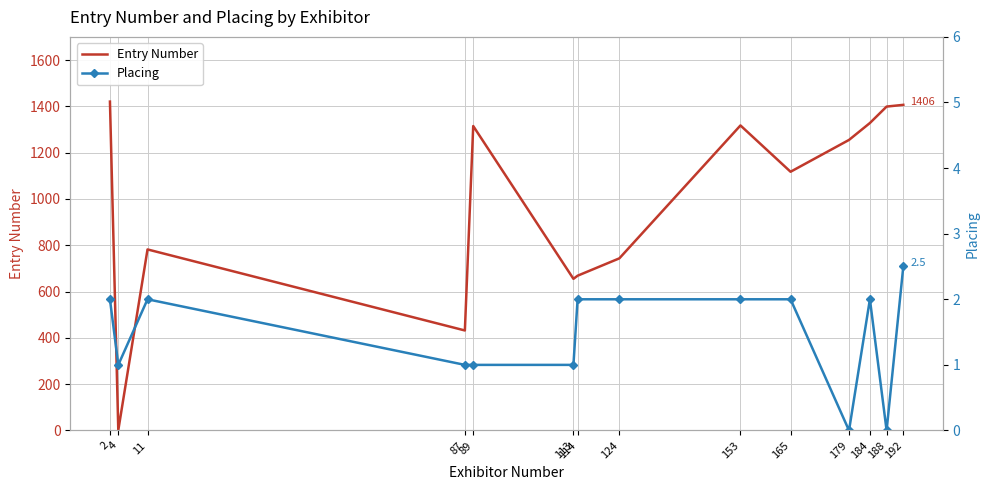

Which series has the largest range (max minus min)?

Entry Number